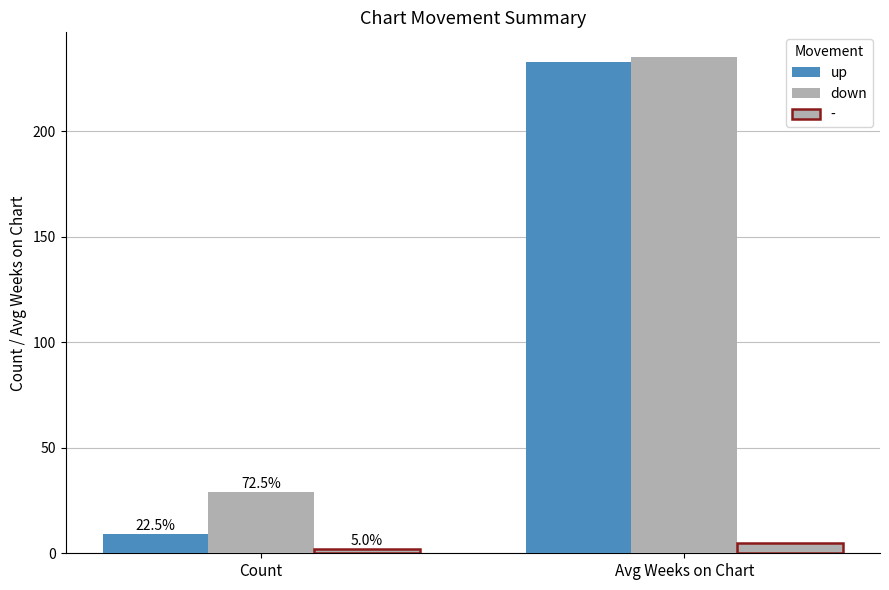

How many groups of bars are there?

2